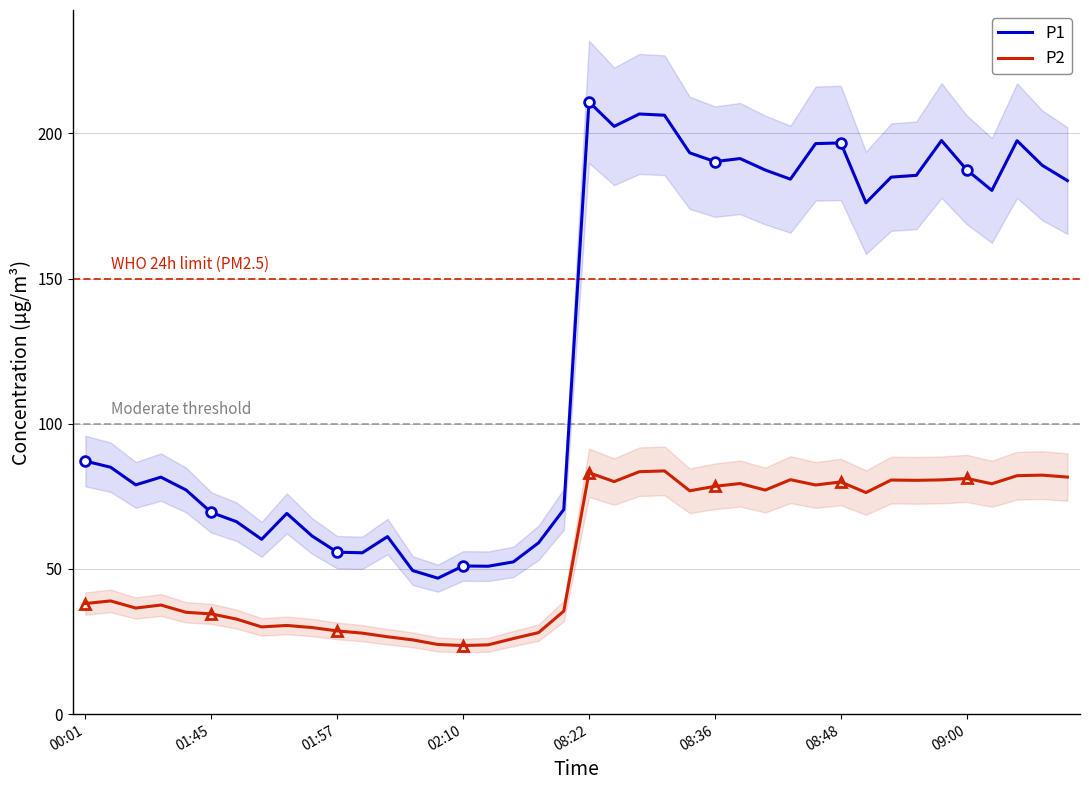

What is the spread (max minus min) of values at 8?

38.6